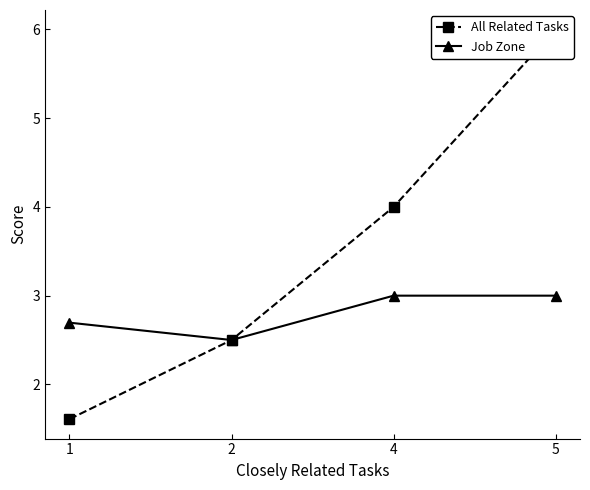

Reading right to left, list all the values displayed in this chart.

All Related Tasks: 6.0	4.0	2.5	1.6
Job Zone: 3.0	3.0	2.5	2.7